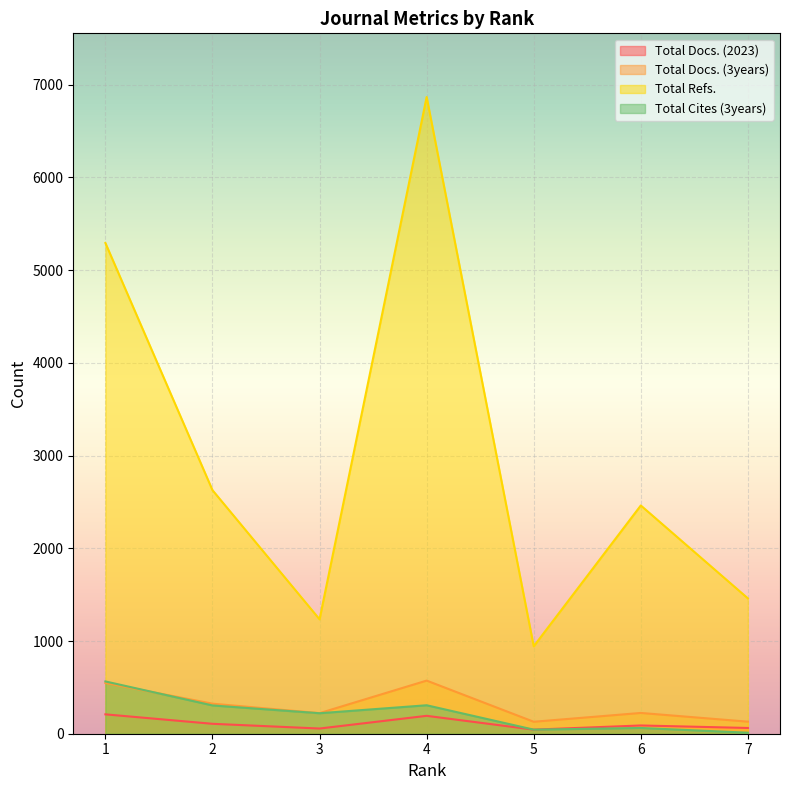

How many data points does each series have?

7